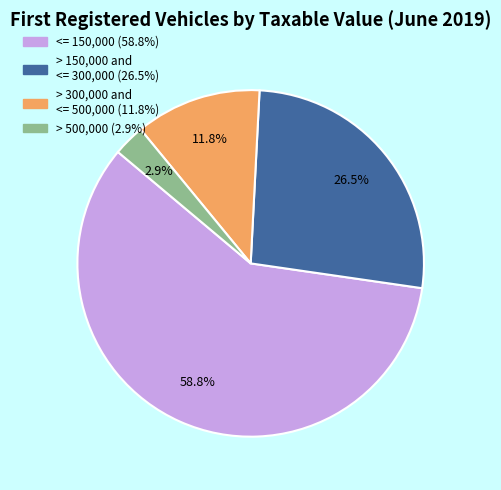

Is there any slice that represents more than half of the pie?

Yes